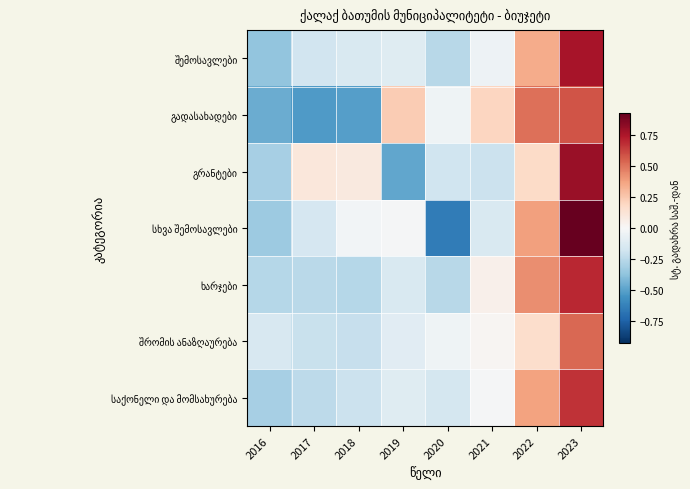

What is the total value across all series at 2021?

-0.1